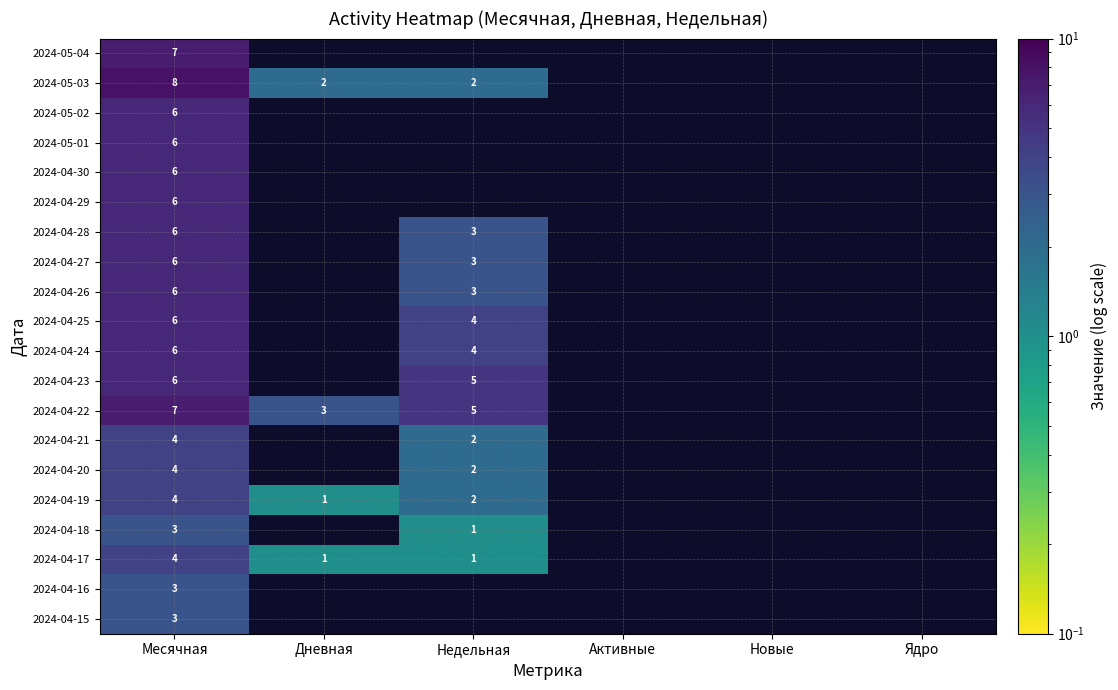

The value of 2024-04-24 at Месячная is 4.0. True or false?

False